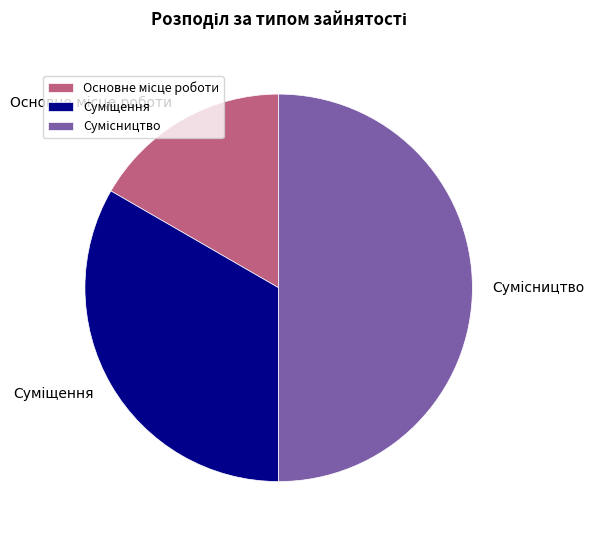

Which has a higher value, Сумісництво or Суміщення?

Сумісництво